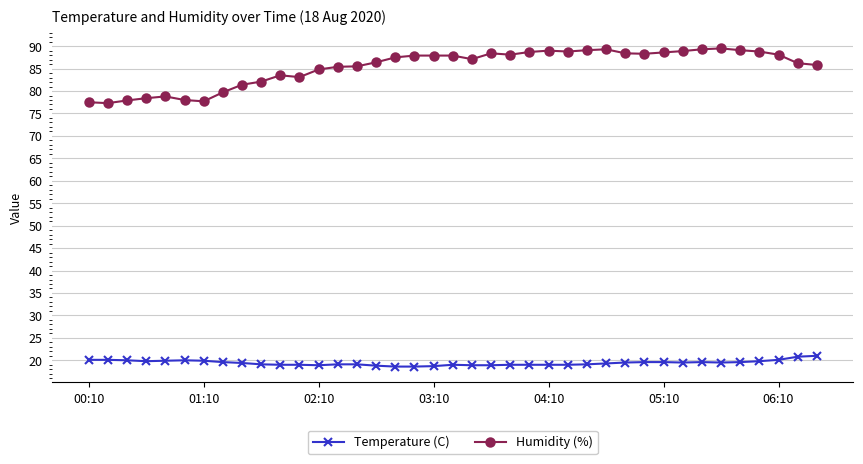

What is the value of the Temperature (C) point at the 9th from the left?

19.4